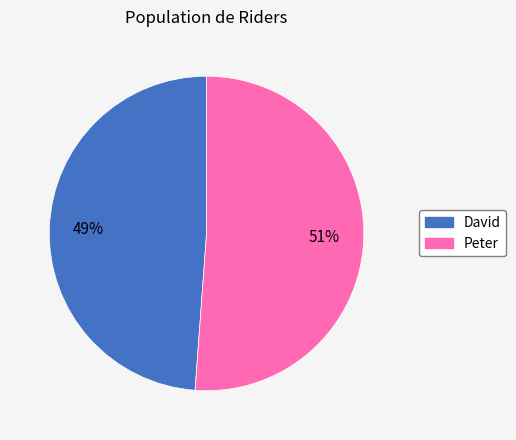

Rank the categories by value from highest to lowest.

Peter, David